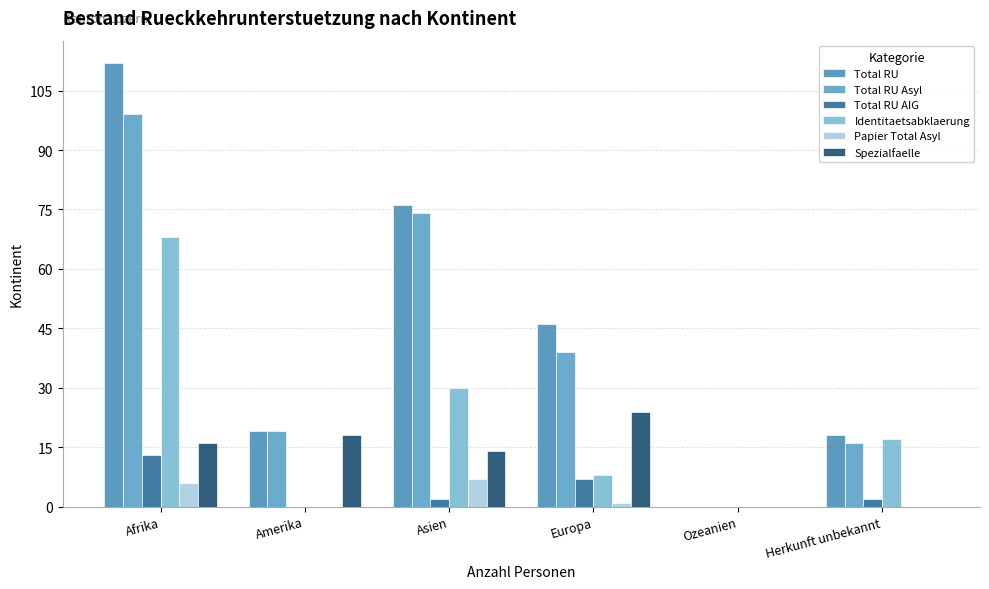

How many groups of bars are there?

6